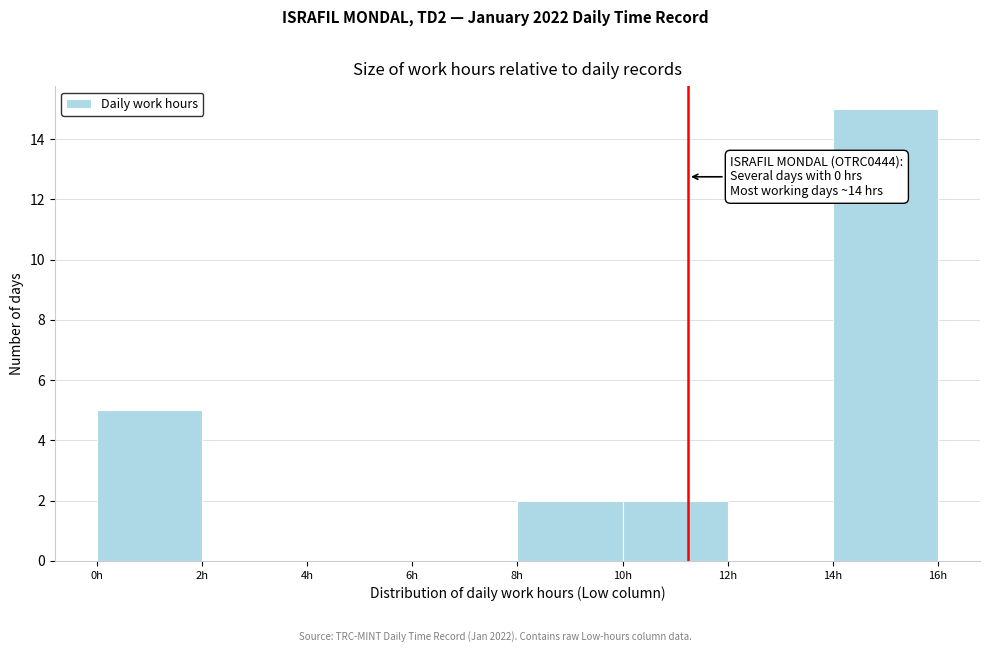

Which range on the x-axis has the tallest bar?

14 to 16